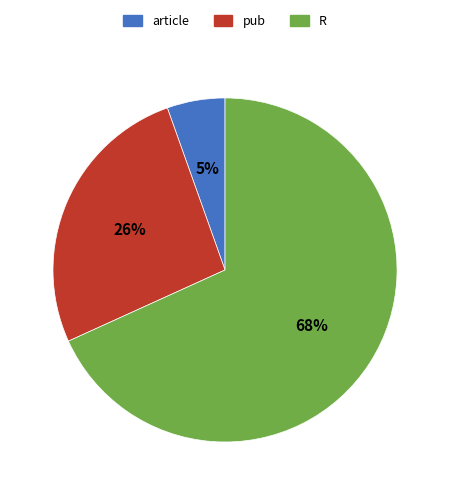

Count the number of slices in the pie.

3